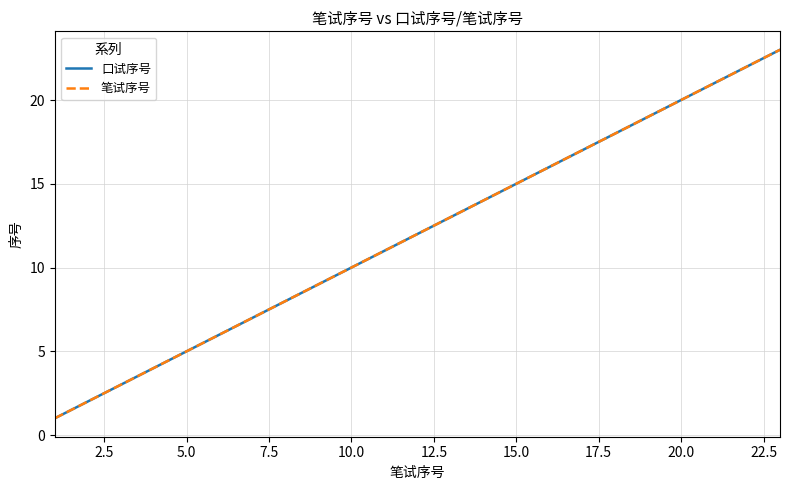

What is the minimum value for 口试序号?

1